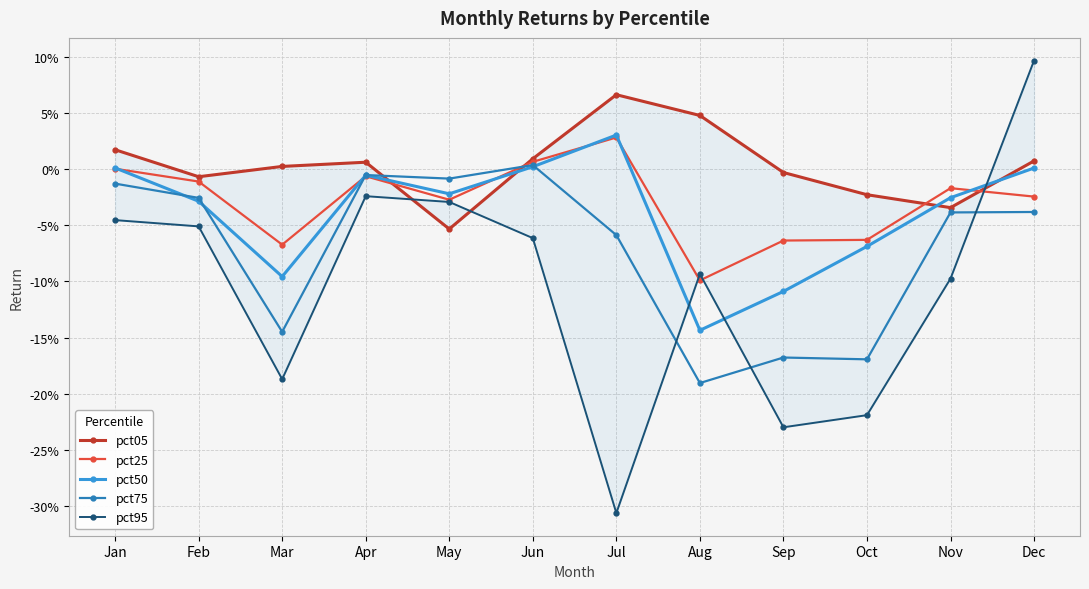

Where is the first local maximum for pct25?

Apr